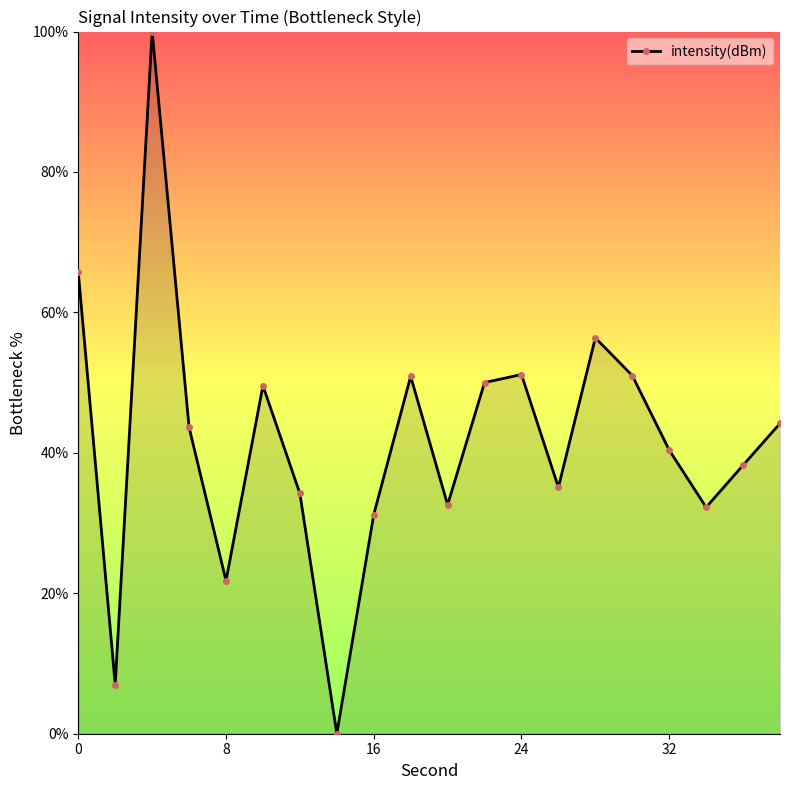

What is the greatest value displayed?

100.0